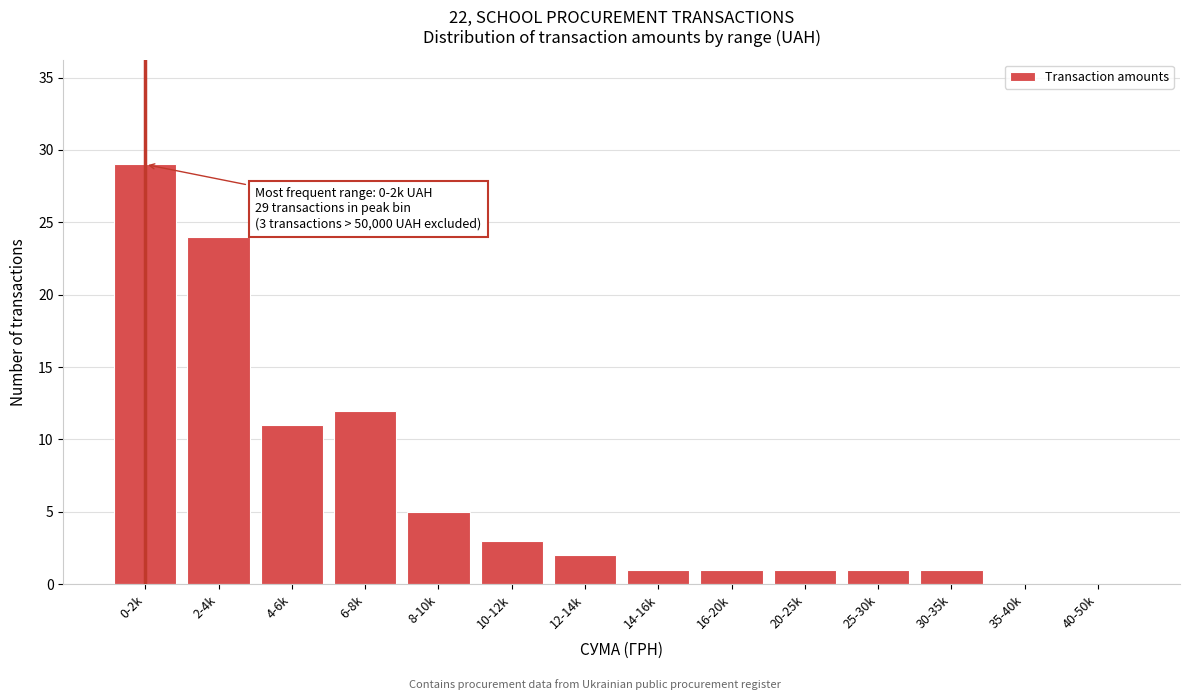

Reading right to left, list all the values displayed in this chart.

40-50k=0	35-40k=0	30-35k=1	25-30k=1	20-25k=1	16-20k=1	14-16k=1	12-14k=2	10-12k=3	8-10k=5	6-8k=12	4-6k=11	2-4k=24	0-2k=29